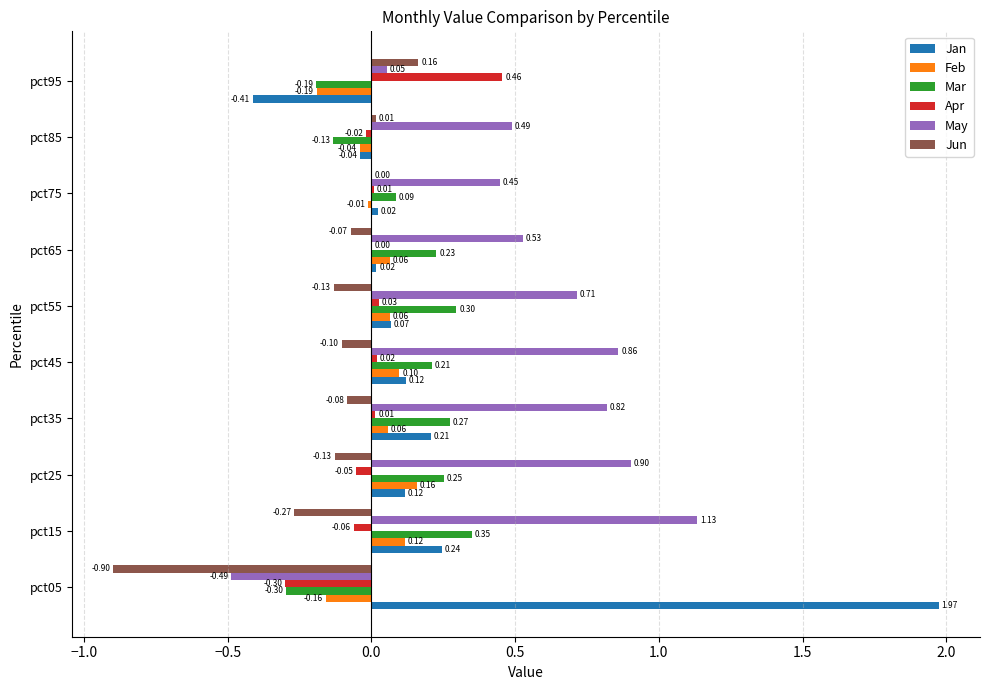

What is the sum of all May values?

5.5